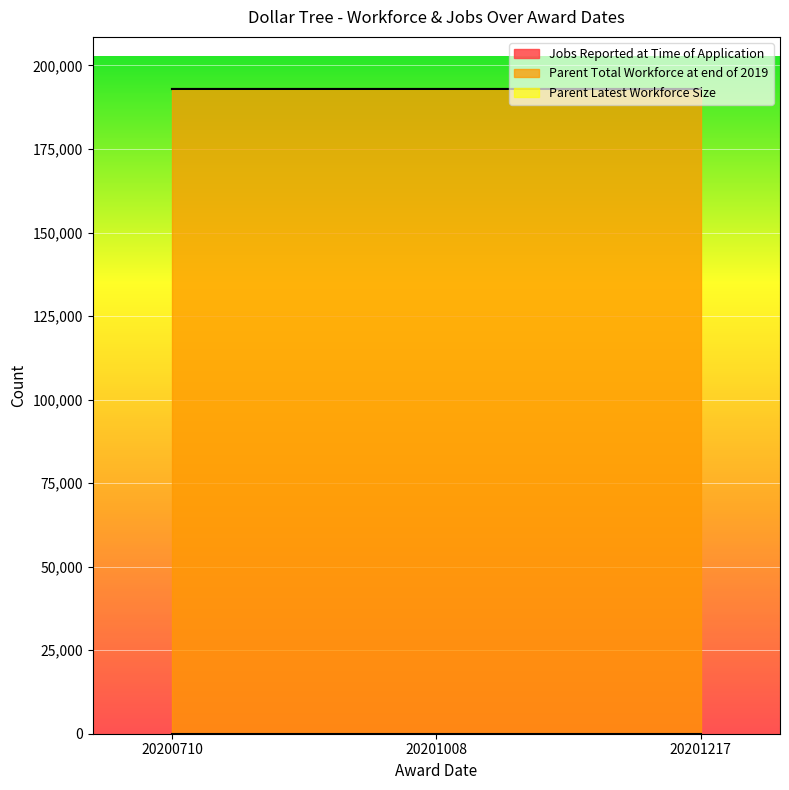

At which category does the chart reach its minimum across all series?

20200710